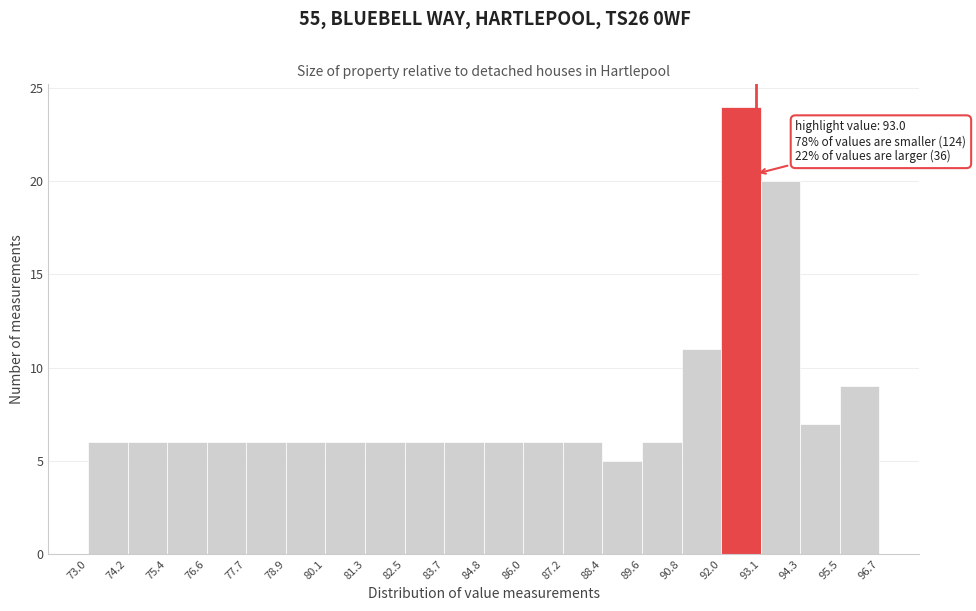

Over which range of the x-axis is the bar tallest?

92.0 to 93.1